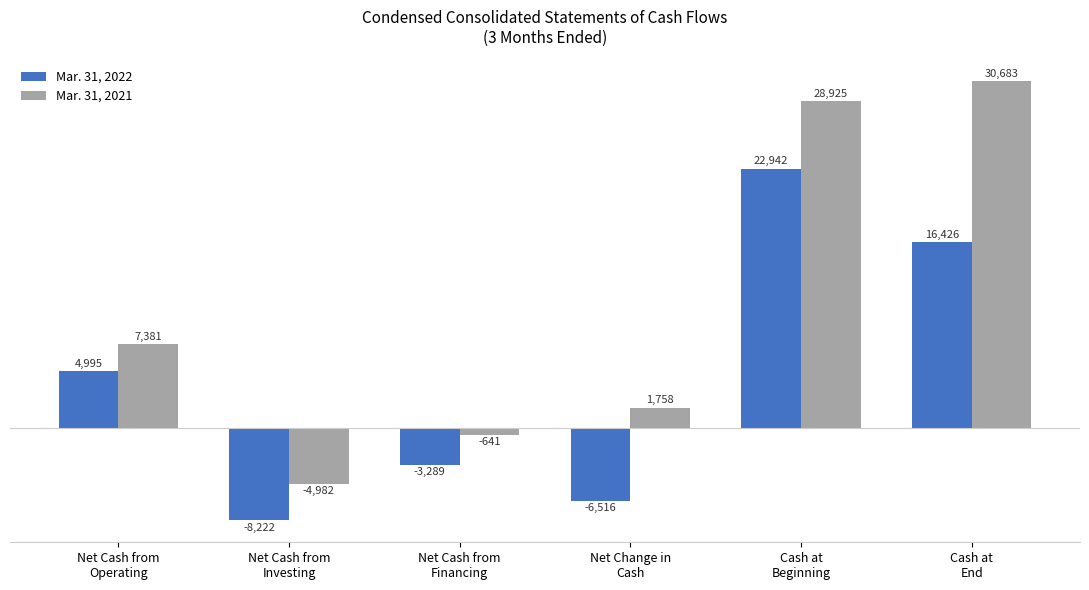

What is the total value across all series at Cash at
Beginning?

51867